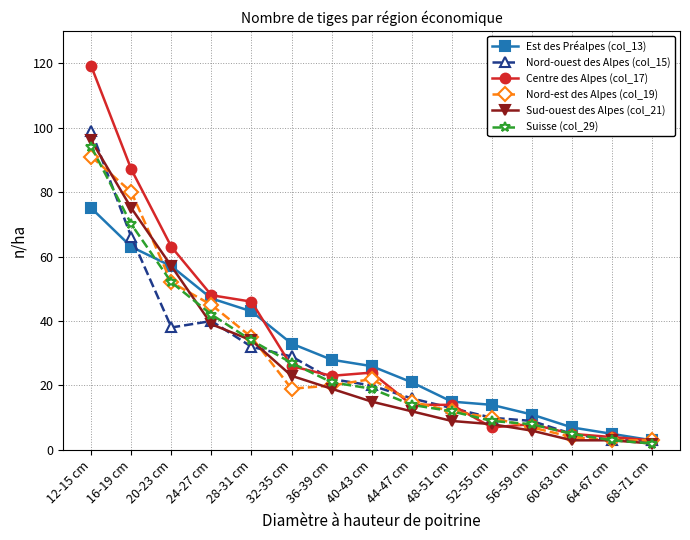

At which label does Suisse (col_29) first exceed 19?

12-15 cm